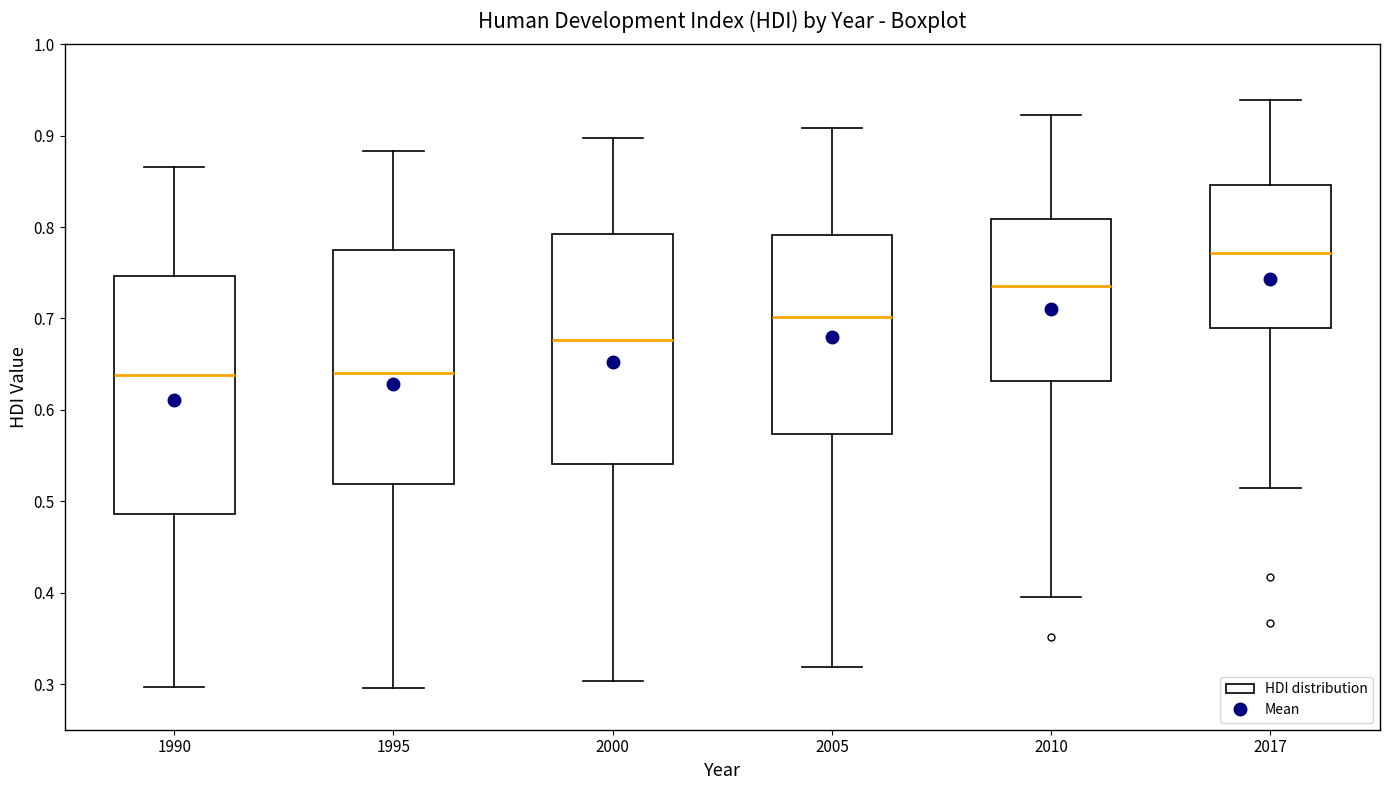

Where does the upper whisker of the box at x = 2005 end on the y-axis? The values are not printed on the chart, so give them approximately, as read against the axis.

0.91